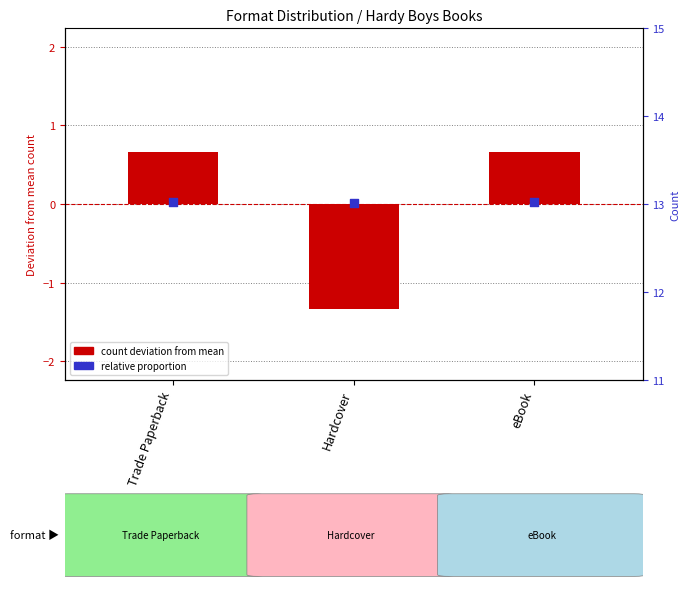

At how many categories does at least one series exceed 0?

3